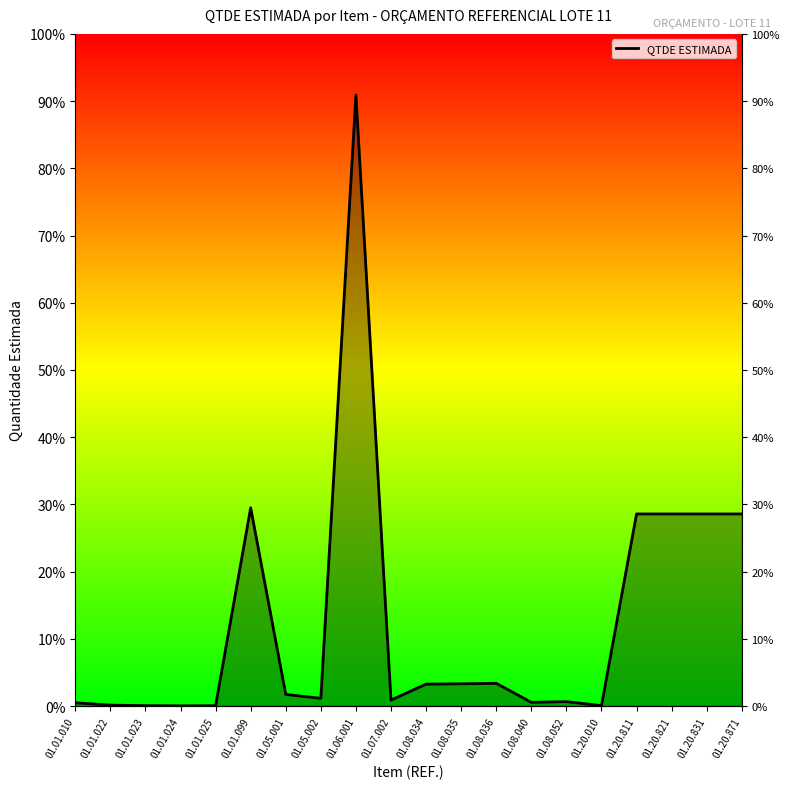

What is the label of the 18th point from the right?

01.01.023